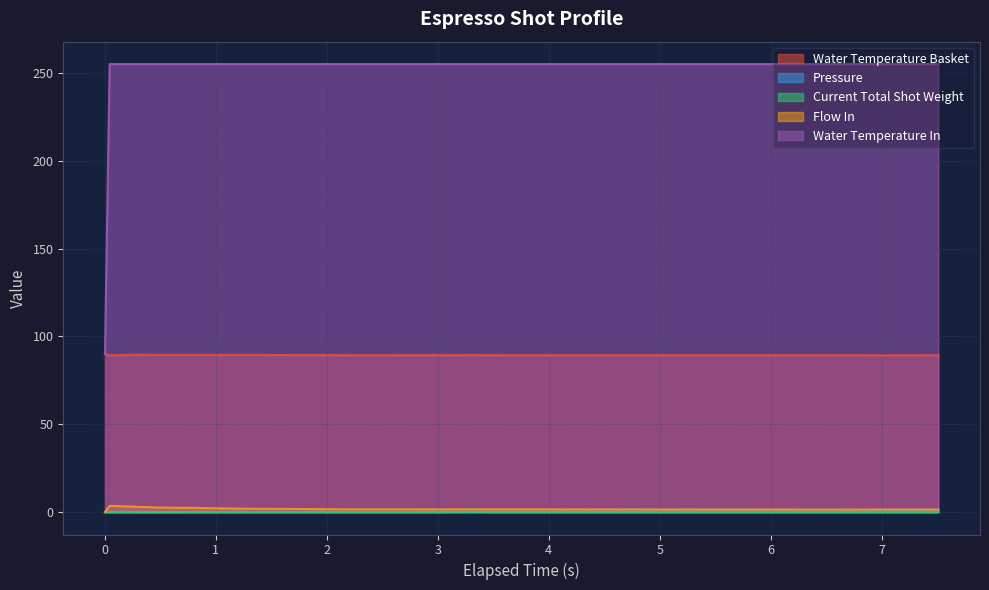

Which series has the largest range (max minus min)?

Water Temperature In